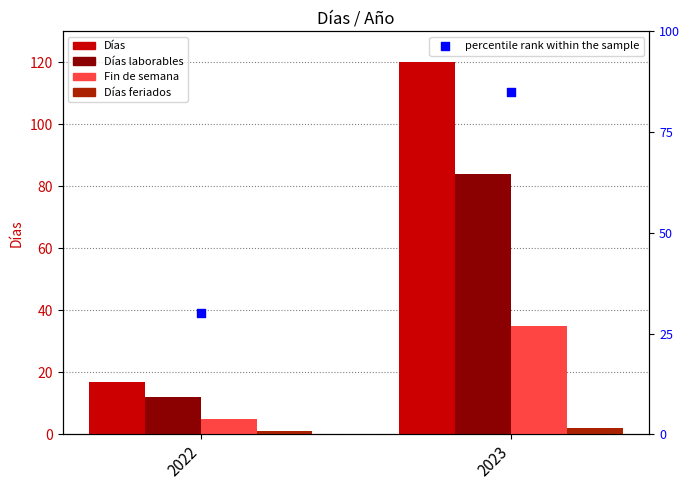

Which series contains the lowest Y value?

Días feriados